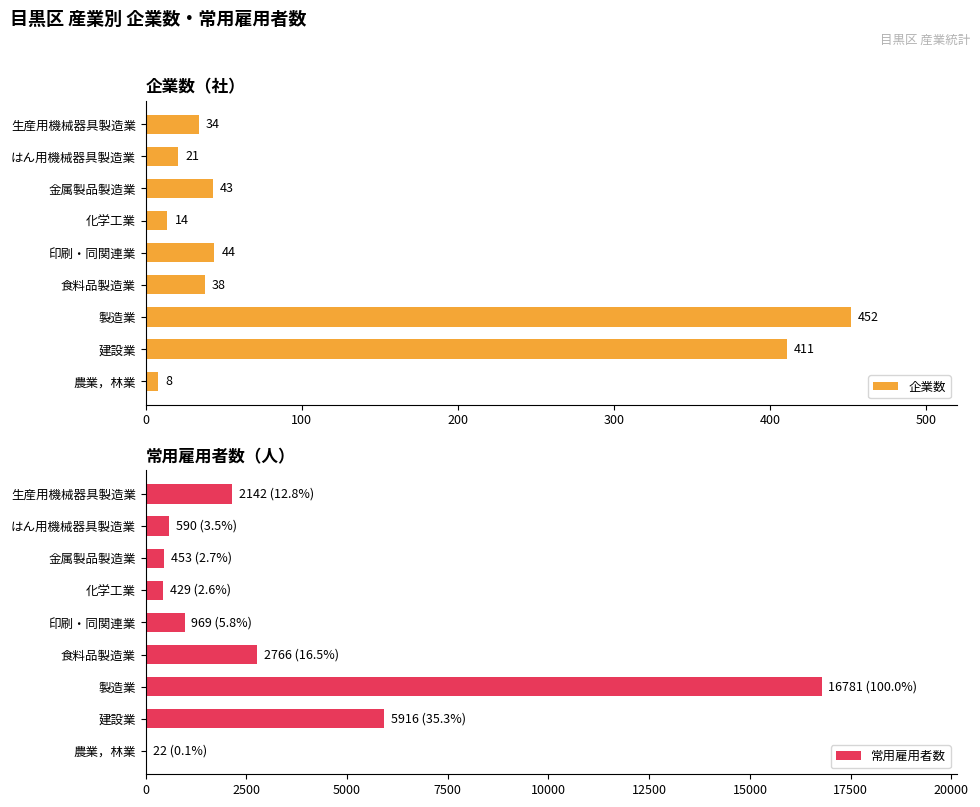

Which series has the largest total across all categories?

常用雇用者数